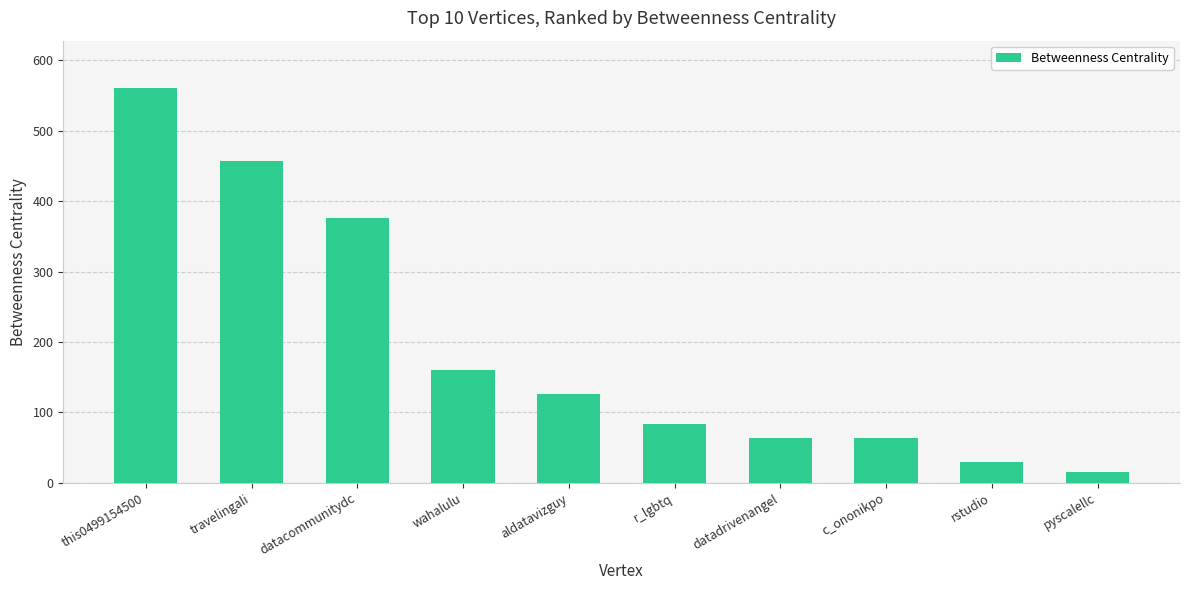

What is the maximum value shown in the chart?

560.7